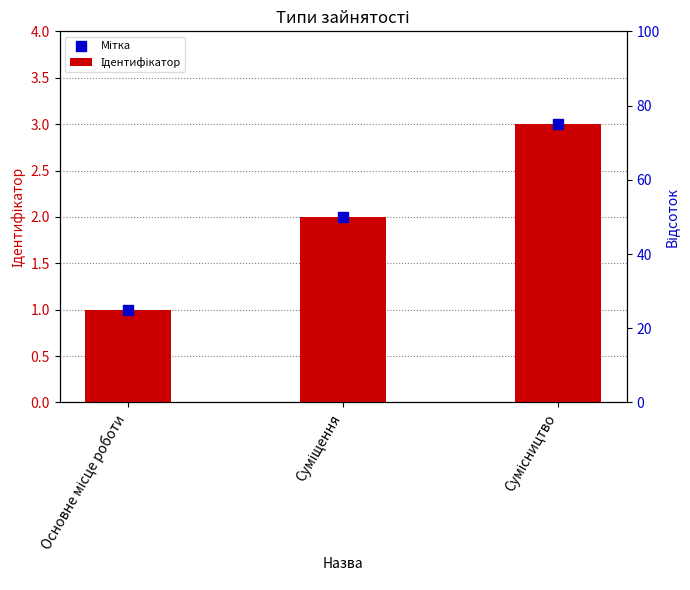

Is the value of Ідентифікатор at Основне місце роботи greater than the value of Мітка at Сумісництво?

No